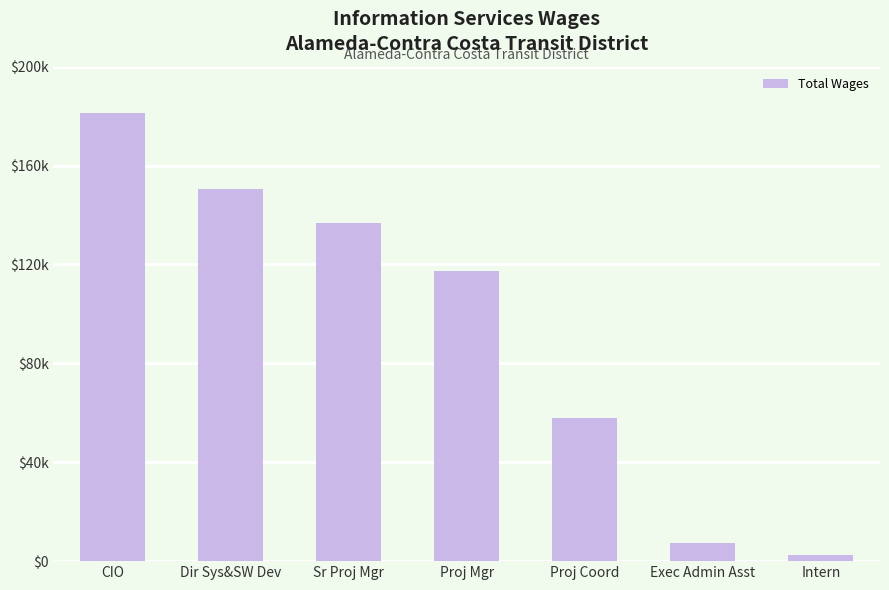

At which label is the value closest to 91828?

Proj Mgr